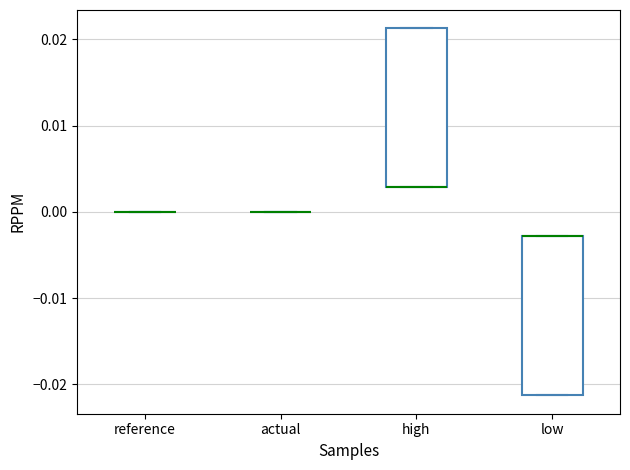

Reading left to right, read every box against the y-axis: the position of its median line, the range the box covers, and the ends of its whiskers. The values are not printed on the chart, so give them approximately, as read against the axis.

reference: box collapsed to a line at 0.000, whiskers 0.000 to 0.000
actual: box collapsed to a line at 0.000, whiskers 0.000 to 0.000
high: median 0.003 (drawn on the box's lower edge), box 0.003 to 0.021, whiskers 0.003 to 0.021
low: median -0.003 (drawn on the box's upper edge), box -0.021 to -0.003, whiskers -0.021 to -0.003